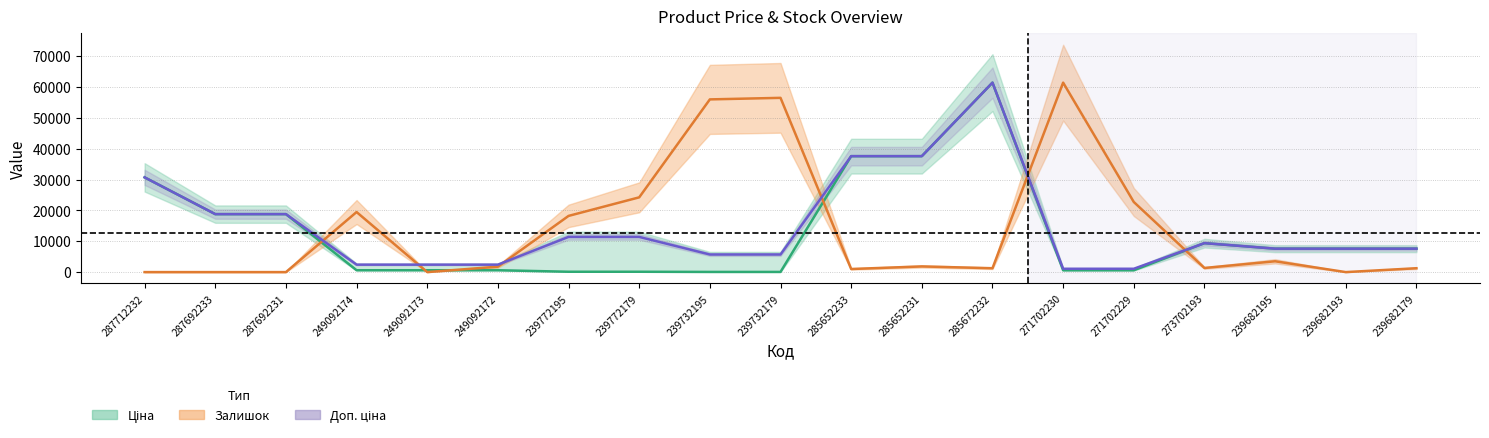

True or false: Доп. ціна and Ціна cross at least once.

False